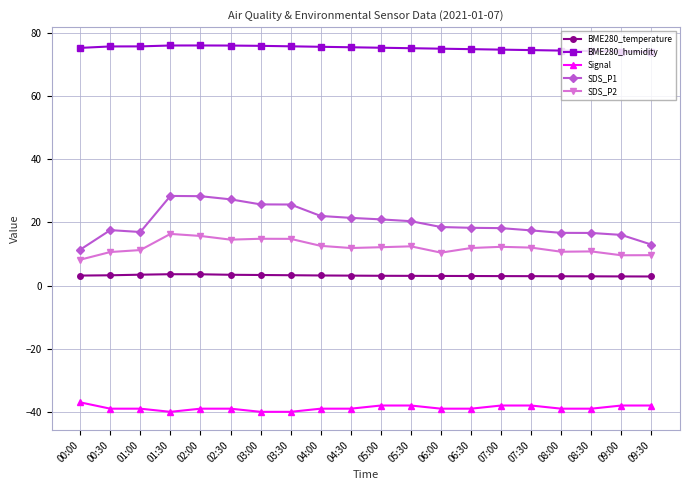

True or false: BME280_humidity has more than 0 points higher than both neighbors.

True